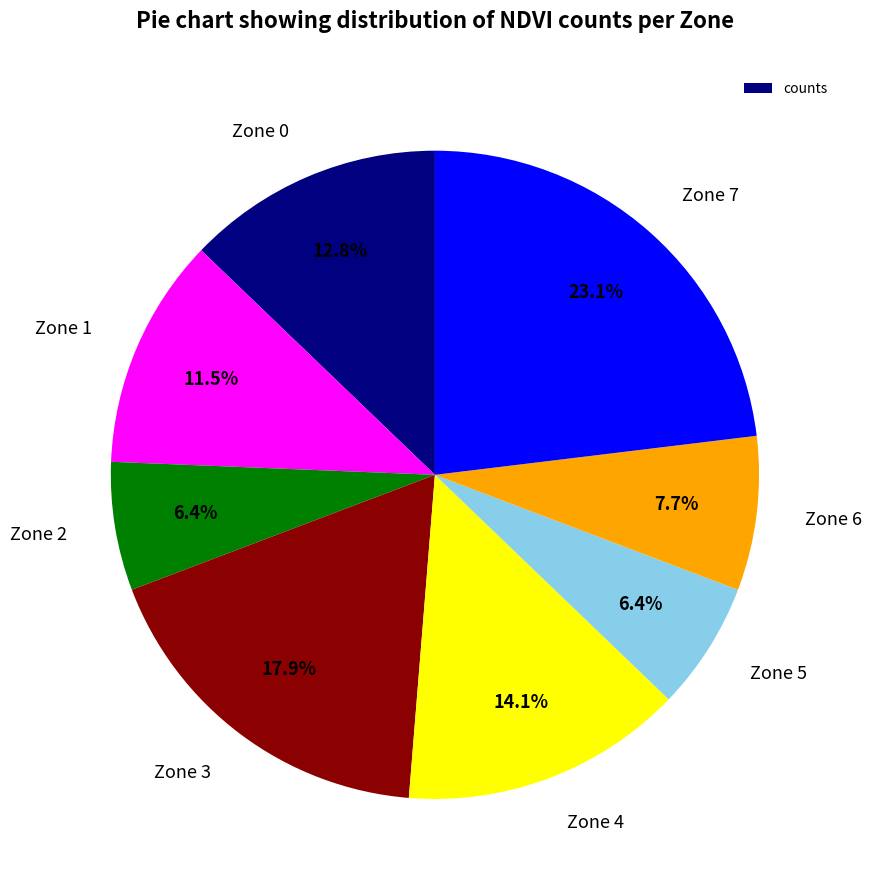

Which has a higher value, Zone 3 or Zone 2?

Zone 3